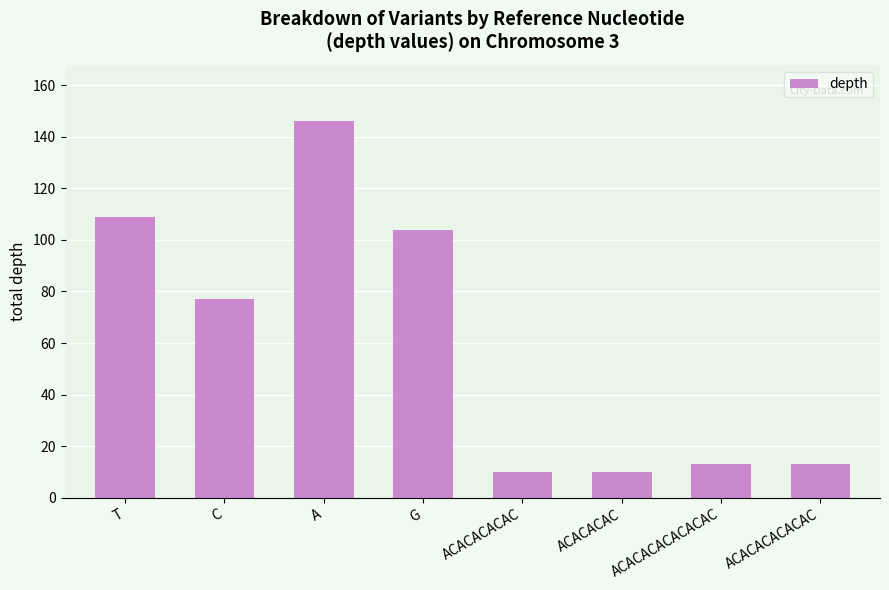

How many bars are there in total?

8